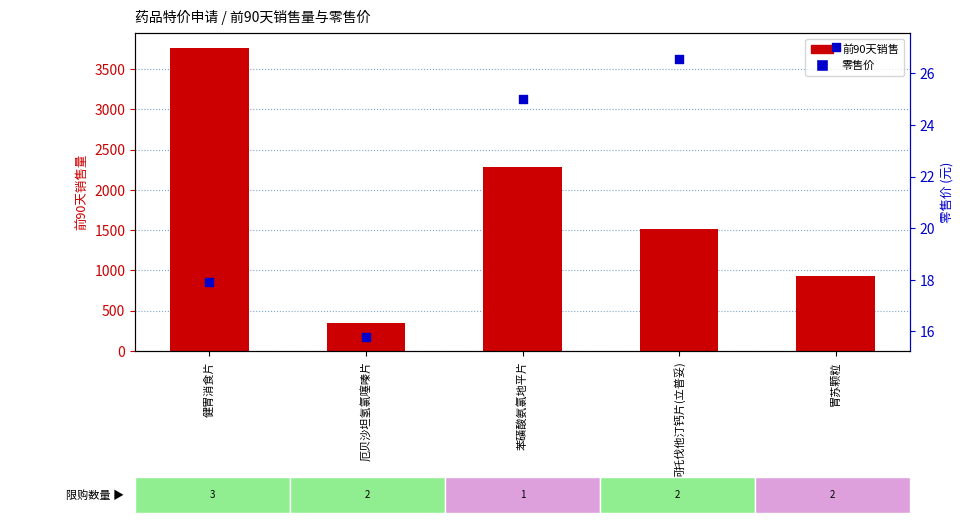

What are all the series names shown in the legend?

前90天销售, 零售价